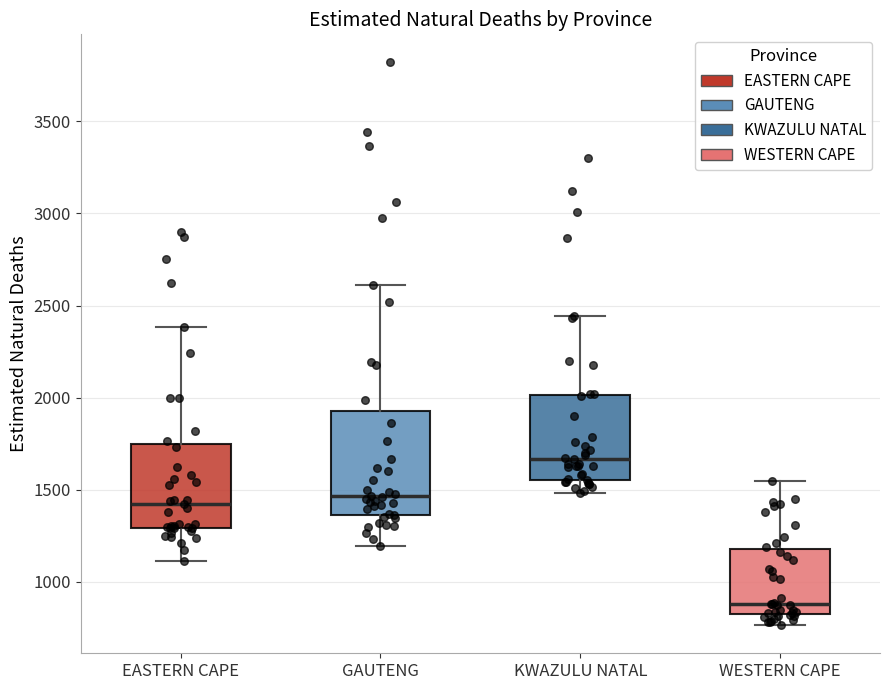

Reading left to right, read every box against the y-axis: the position of its median line, the range the box covers, and the ends of its whiskers. The values are not printed on the chart, so give them approximately, as read against the axis.

EASTERN CAPE: median 1400, box 1300 to 1750, whiskers 1100 to 2400
GAUTENG: median 1450, box 1350 to 1950, whiskers 1200 to 2600
KWAZULU NATAL: median 1650, box 1550 to 2000, whiskers 1500 to 2450
WESTERN CAPE: median 900, box 850 to 1200, whiskers 750 to 1550